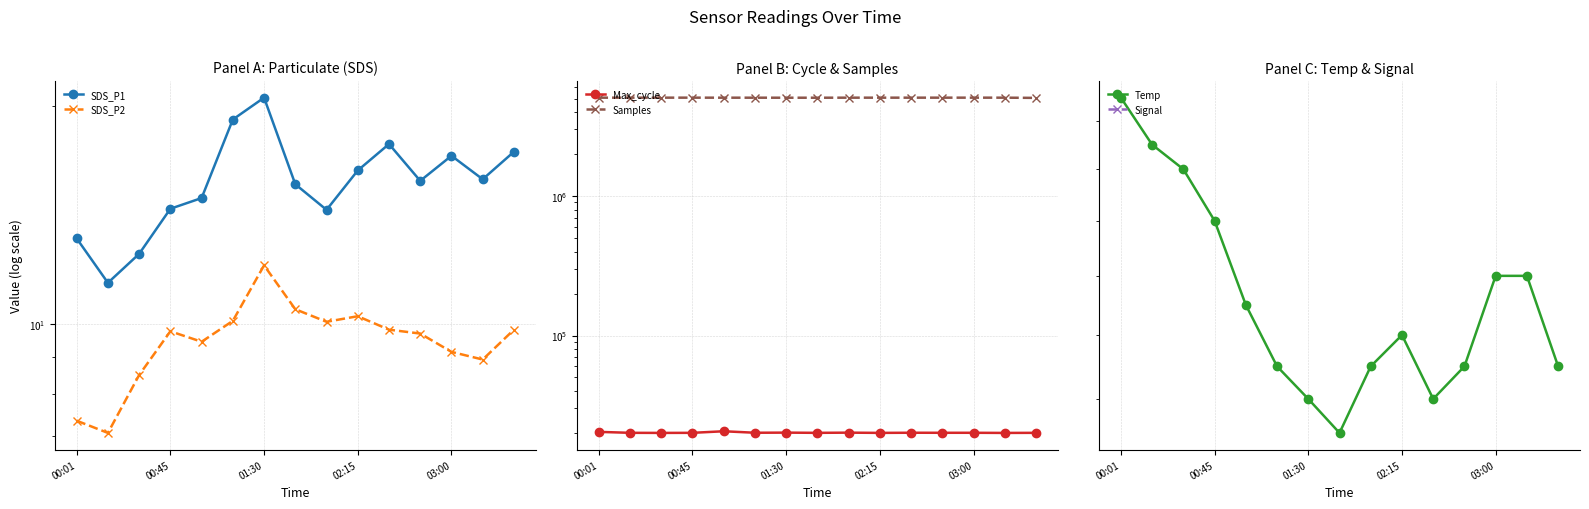

At 03:00, list the series in order from smallest to largest.

Signal, Temp, SDS_P2, SDS_P1, Max_cycle, Samples